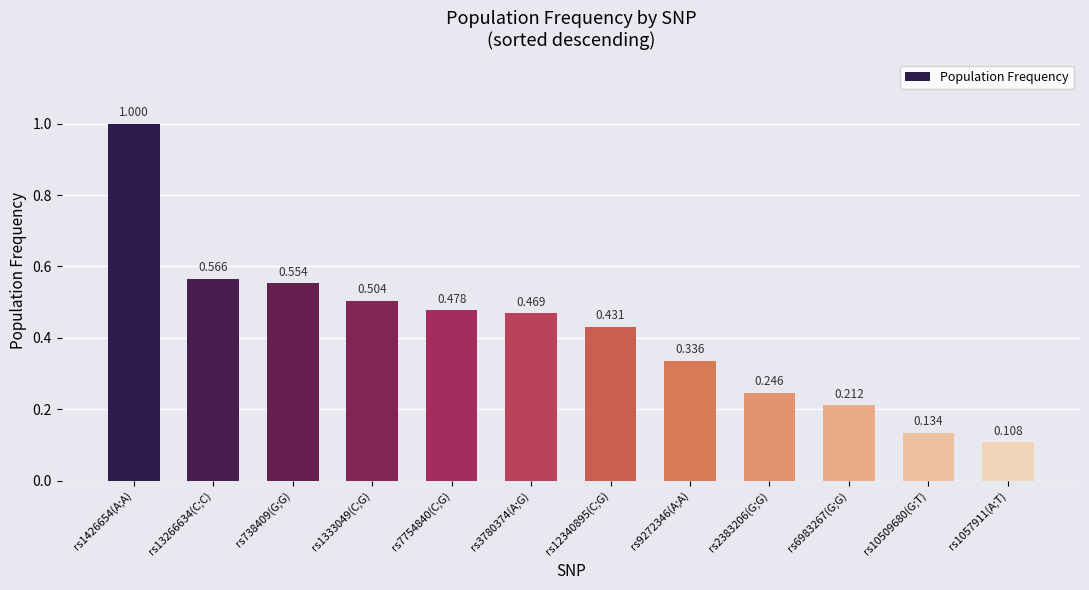

What position from the left is rs2383206(G;G)?

9